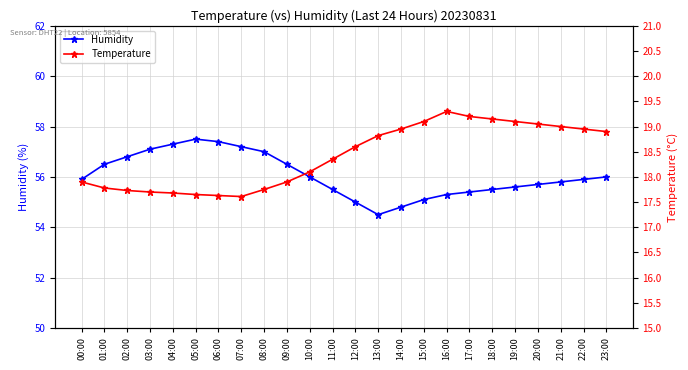

What is the sum of all Humidity values?

1345.3